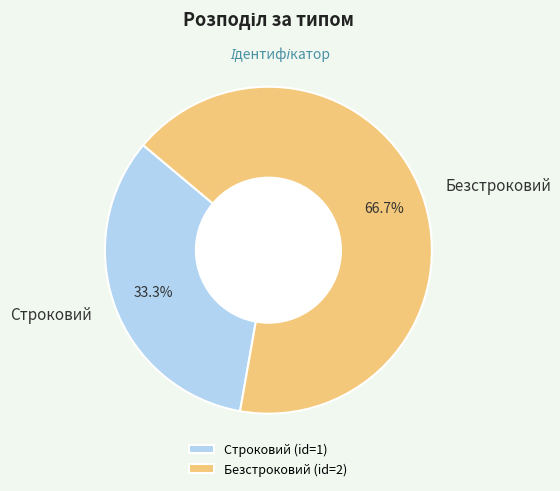

Between Строковий and Безстроковий, which is larger?

Безстроковий